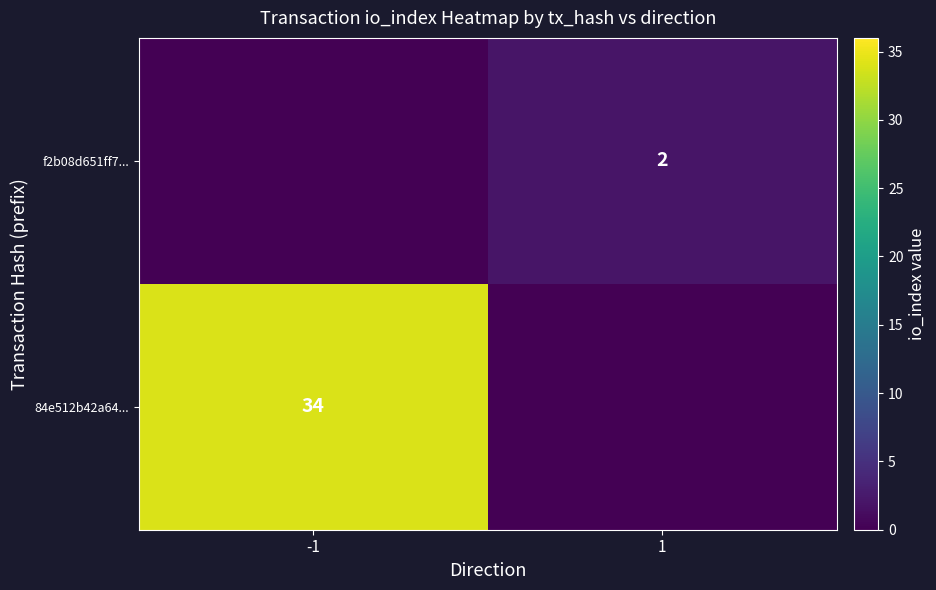

The f2b08d651ff7... series shows 3 at 1. True or false?

False